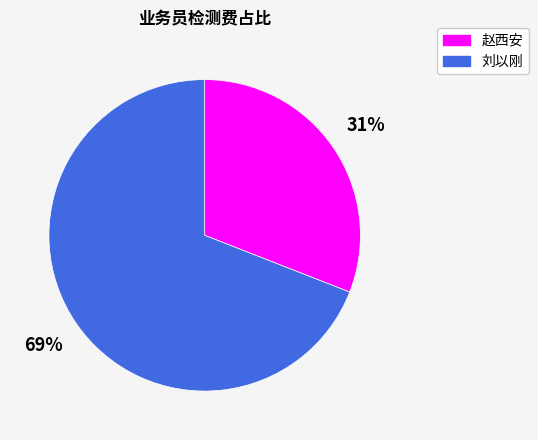

Do 赵西安 and 刘以刚 together represent more than half of the pie?

Yes